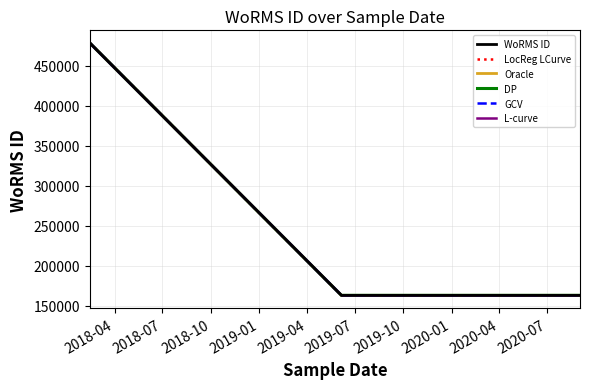

Which series has the largest range (max minus min)?

WoRMS ID